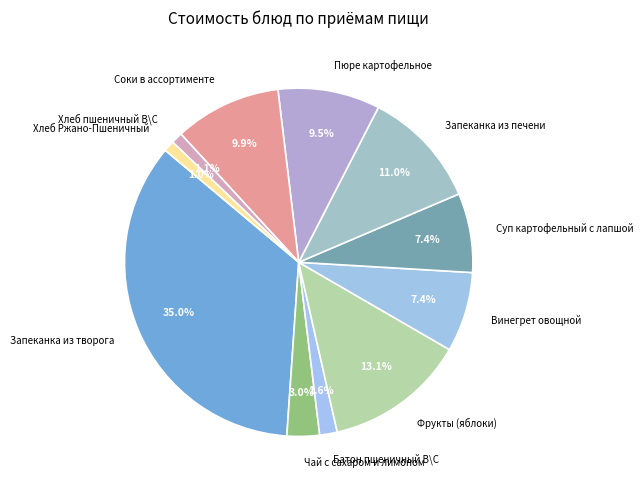

How many slices are in this pie chart?

11